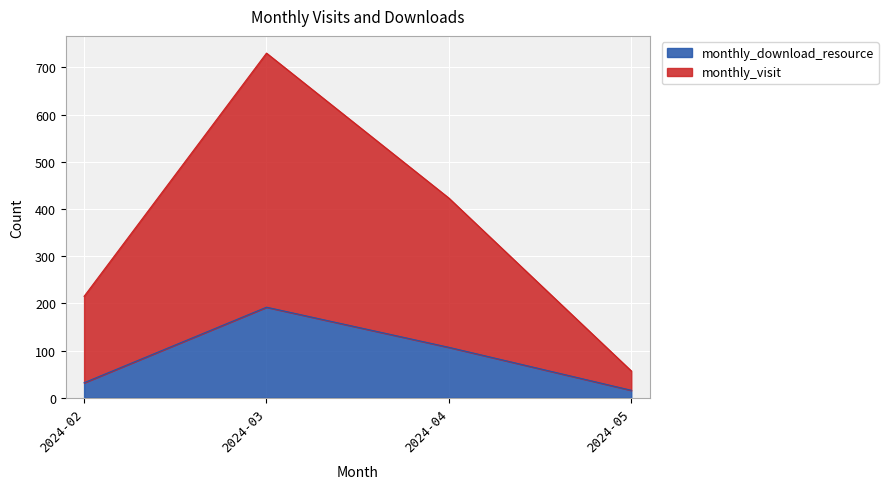

Count the monthly_visit values in the range 215 to 730.

3